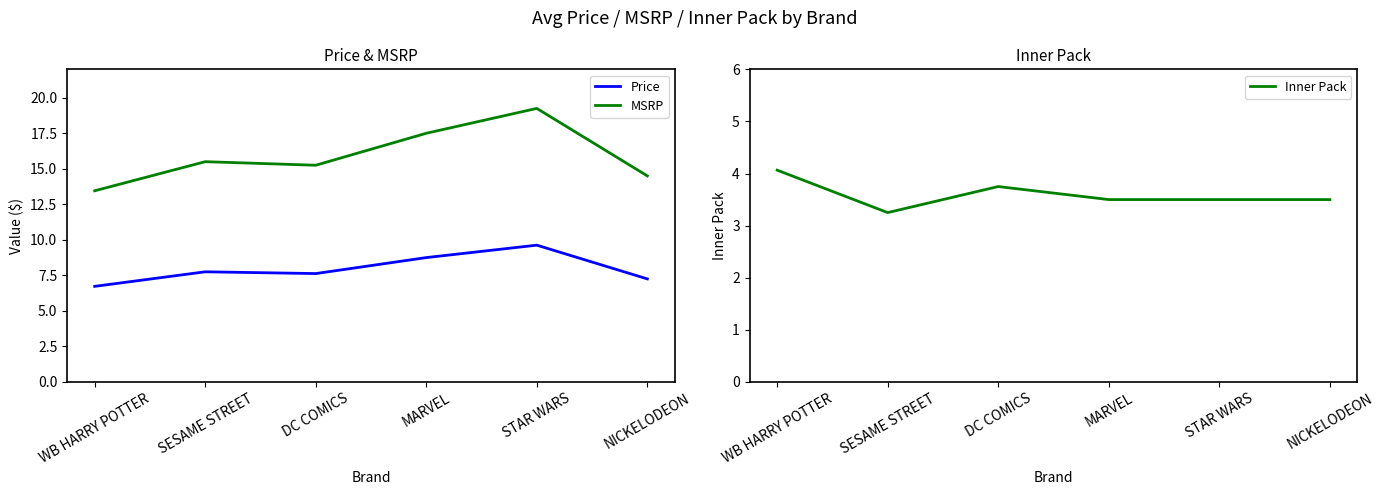

Count the number of categories in the chart.

6